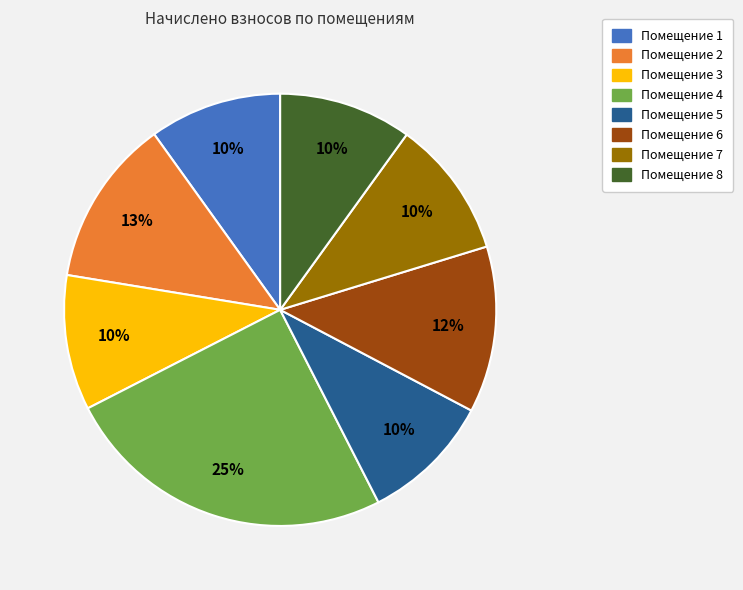

Does Помещение 2 represent more than half of the total?

No